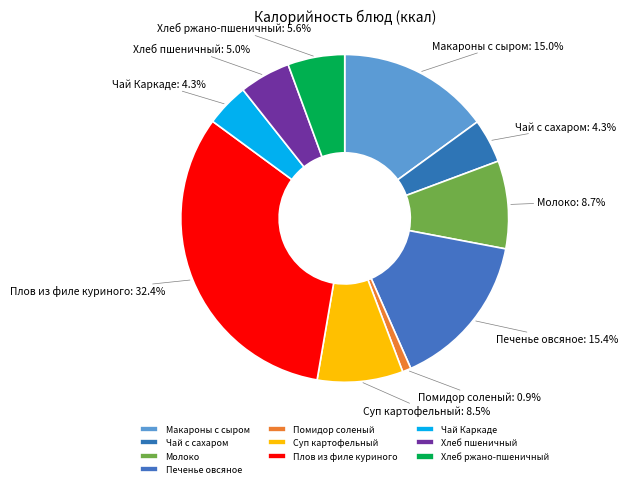

Is Хлеб пшеничный the majority of the pie?

No